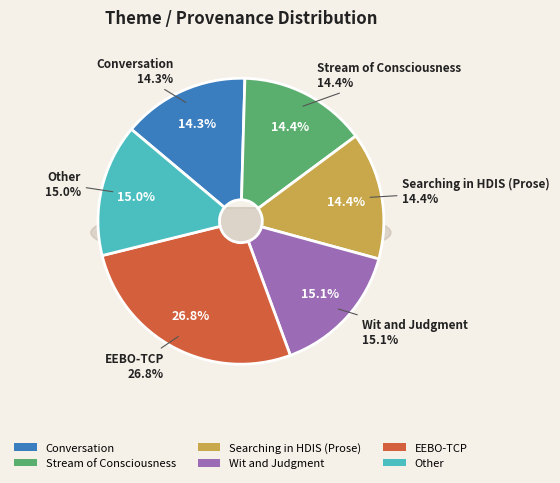

Count the number of slices in the pie.

6